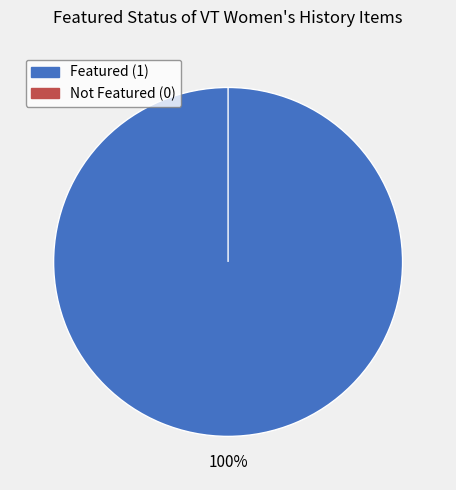

The Item 44 slice represents 94% of the pie. True or false?

False